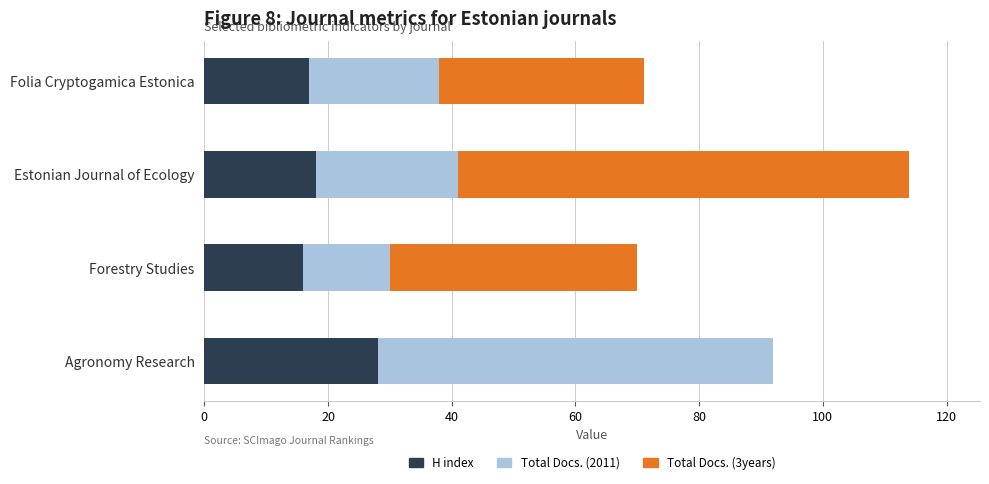

How many distinct data groups are displayed?

3